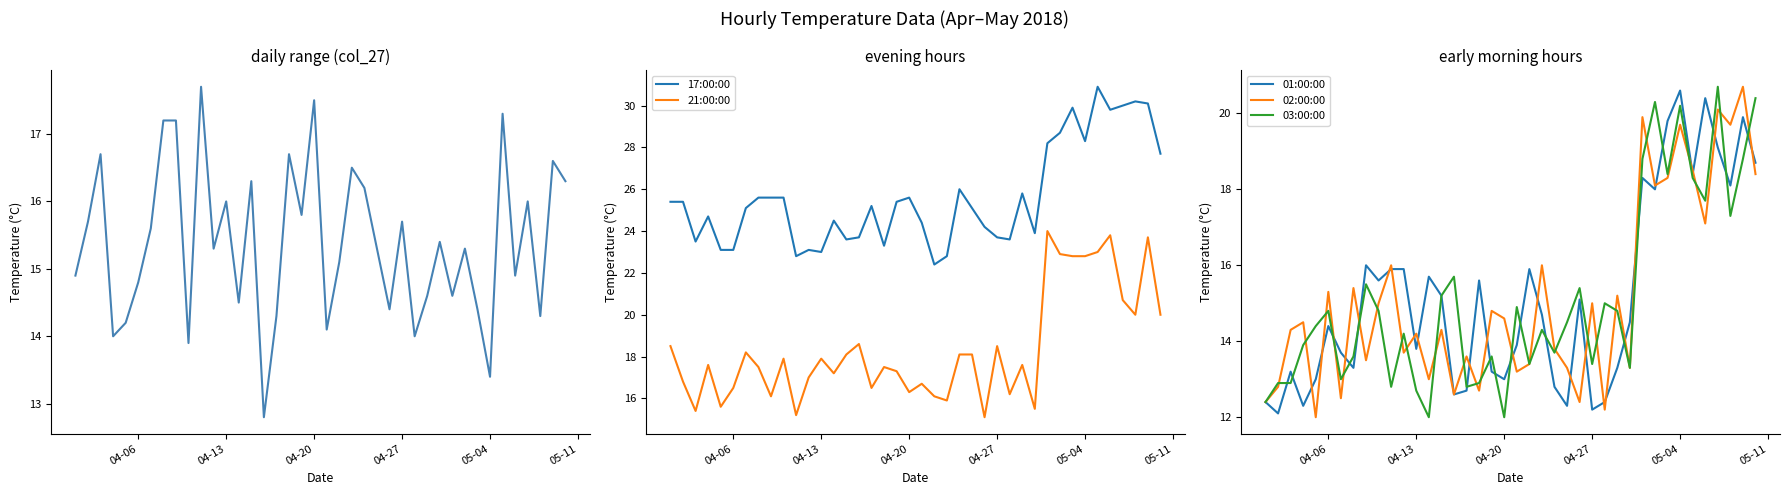

Reading left to right, transcribe all the data shown in this chart.

col_27: 14.9	15.7	16.7	14.0	14.2	14.8	15.6	17.2	17.2	13.9	17.7	15.3	16.0	14.5	16.3	12.8	14.3	16.7	15.8	17.5	14.1	15.1	16.5	16.2	15.3	14.4	15.7	14.0	14.6	15.4	14.6	15.3	14.4	13.4	17.3	14.9	16.0	14.3	16.6	16.3
17:00:00: 25.4	25.4	23.5	24.7	23.1	23.1	25.1	25.6	25.6	25.6	22.8	23.1	23.0	24.5	23.6	23.7	25.2	23.3	25.4	25.6	24.4	22.4	22.8	26.0	25.1	24.2	23.7	23.6	25.8	23.9	28.2	28.7	29.9	28.3	30.9	29.8	30.0	30.2	30.1	27.7
21:00:00: 18.5	16.8	15.4	17.6	15.6	16.5	18.2	17.5	16.1	17.9	15.2	17.0	17.9	17.2	18.1	18.6	16.5	17.5	17.3	16.3	16.7	16.1	15.9	18.1	18.1	15.1	18.5	16.2	17.6	15.5	24.0	22.9	22.8	22.8	23.0	23.8	20.7	20.0	23.7	20.0
01:00:00: 12.4	12.1	13.2	12.3	13.0	14.4	13.7	13.3	16.0	15.6	15.9	15.9	13.8	15.7	15.2	12.6	12.7	15.6	13.2	13.0	13.9	15.9	14.7	12.8	12.3	15.1	12.2	12.4	13.3	14.5	18.3	18.0	19.8	20.6	18.4	20.4	19.1	18.1	19.9	18.7
02:00:00: 12.4	12.8	14.3	14.5	12.0	15.3	12.5	15.4	13.5	15.0	16.0	13.7	14.2	13.0	14.3	12.6	13.6	12.7	14.8	14.6	13.2	13.4	16.0	13.8	13.3	12.4	15.0	12.2	15.2	13.3	19.9	18.1	18.3	19.7	18.5	17.1	20.1	19.7	20.7	18.4
03:00:00: 12.4	12.9	12.9	13.9	14.4	14.8	13.0	13.6	15.5	14.8	12.8	14.2	12.7	12.0	15.2	15.7	12.8	12.9	13.6	12.0	14.9	13.4	14.3	13.7	14.5	15.4	13.4	15.0	14.8	13.3	18.8	20.3	18.4	20.2	18.3	17.7	20.7	17.3	18.8	20.4